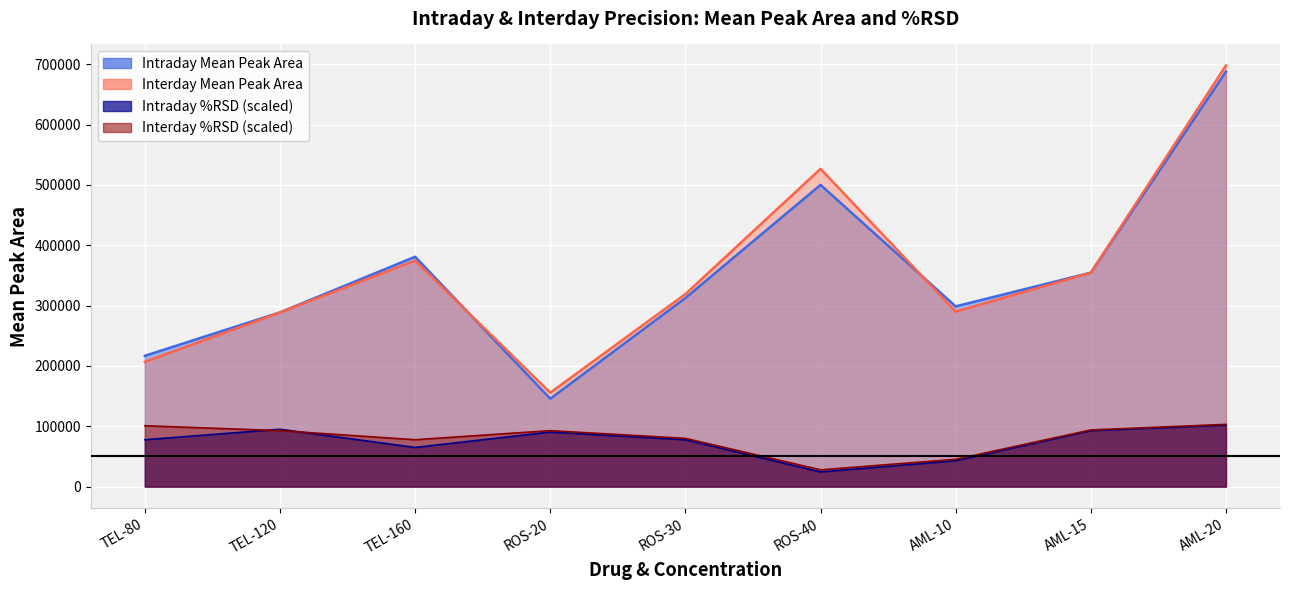

Where is the first local minimum for Interday Mean Peak Area?

ROS-20